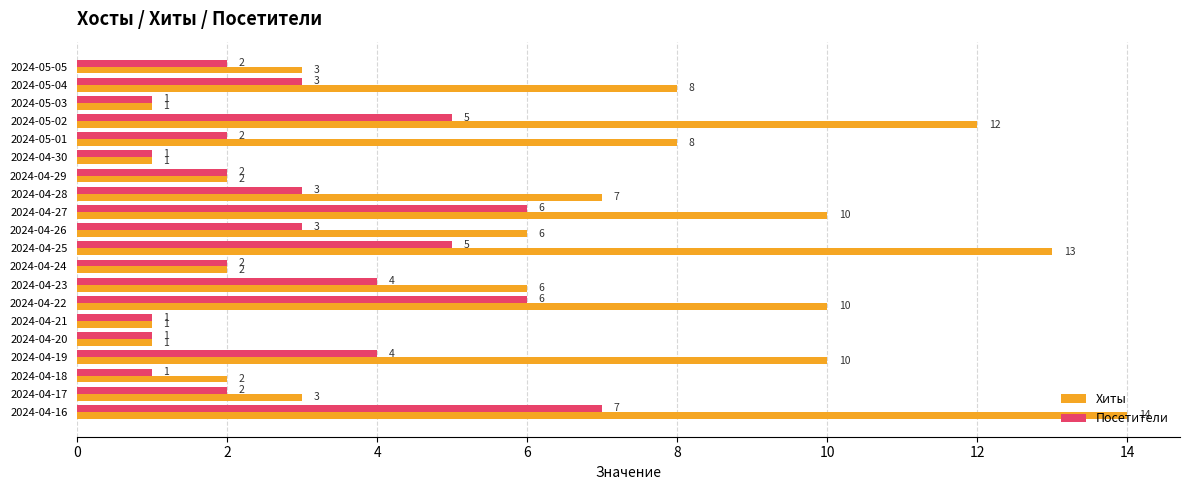

What is the sum of all Посетители values?

61